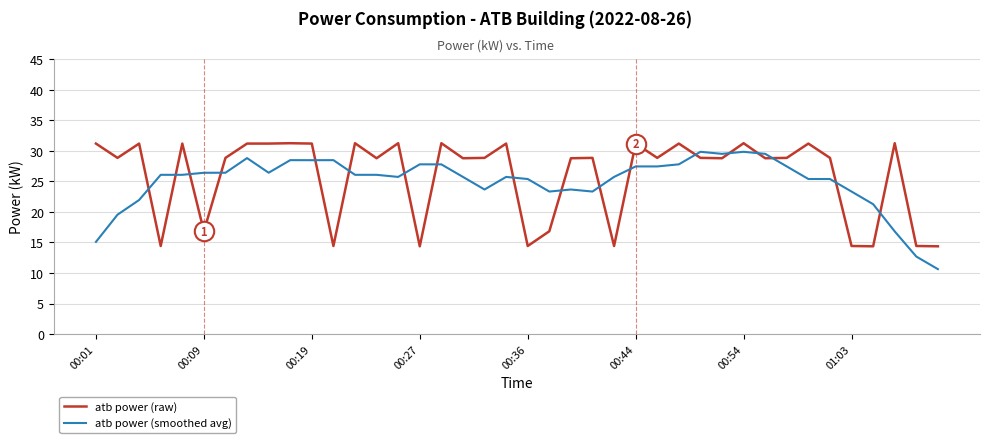

What is the highest value of the atb power (raw) series?

31.2